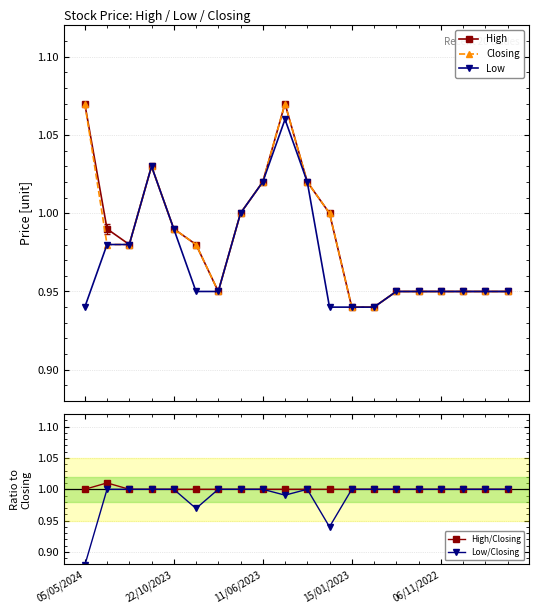

True or false: Closing has more than 0 points higher than both neighbors.

True